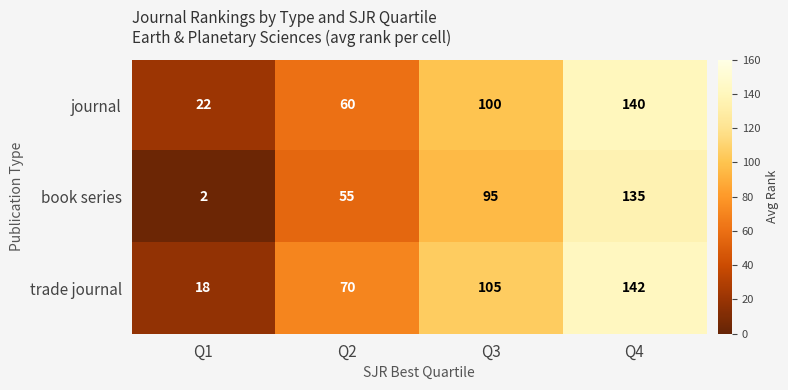

Where is book series nearest to the value 68?

Q2